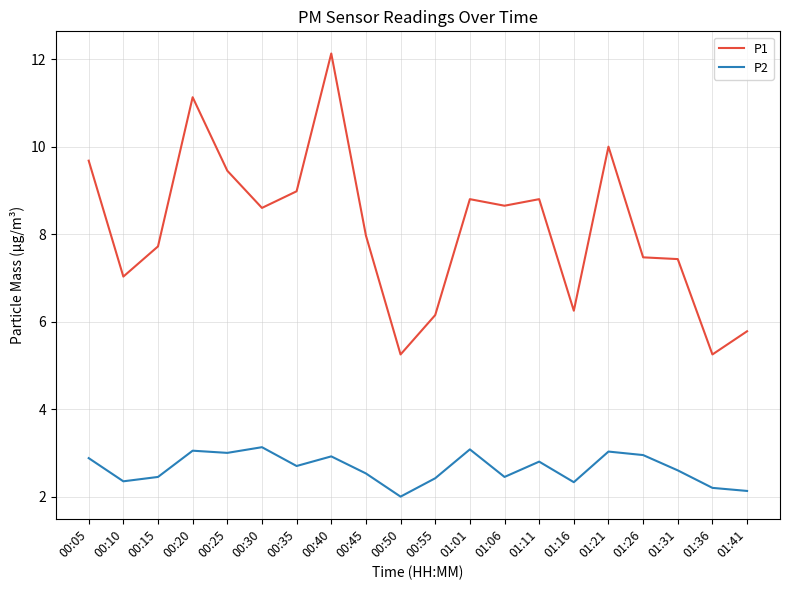

True or false: P2 and P1 cross at least once.

False